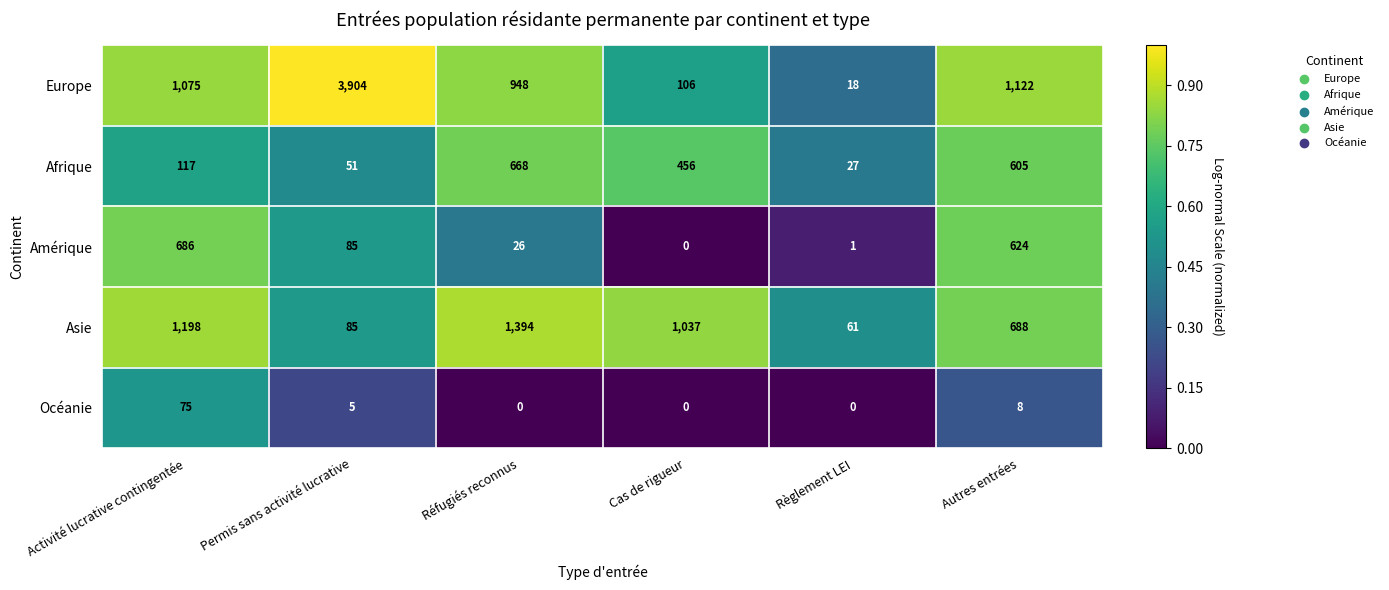

Reading right to left, what are all the values shown in this chart?

Europe: Autres entrées=1122	Règlement LEI=18	Cas de rigueur=106	Réfugiés reconnus=948	Permis sans activité lucrative=3904	Activité lucrative contingentée=1075
Afrique: Autres entrées=605	Règlement LEI=27	Cas de rigueur=456	Réfugiés reconnus=668	Permis sans activité lucrative=51	Activité lucrative contingentée=117
Amérique: Autres entrées=624	Règlement LEI=1	Cas de rigueur=0	Réfugiés reconnus=26	Permis sans activité lucrative=85	Activité lucrative contingentée=686
Asie: Autres entrées=688	Règlement LEI=61	Cas de rigueur=1037	Réfugiés reconnus=1394	Permis sans activité lucrative=85	Activité lucrative contingentée=1198
Océanie: Autres entrées=8	Règlement LEI=0	Cas de rigueur=0	Réfugiés reconnus=0	Permis sans activité lucrative=5	Activité lucrative contingentée=75